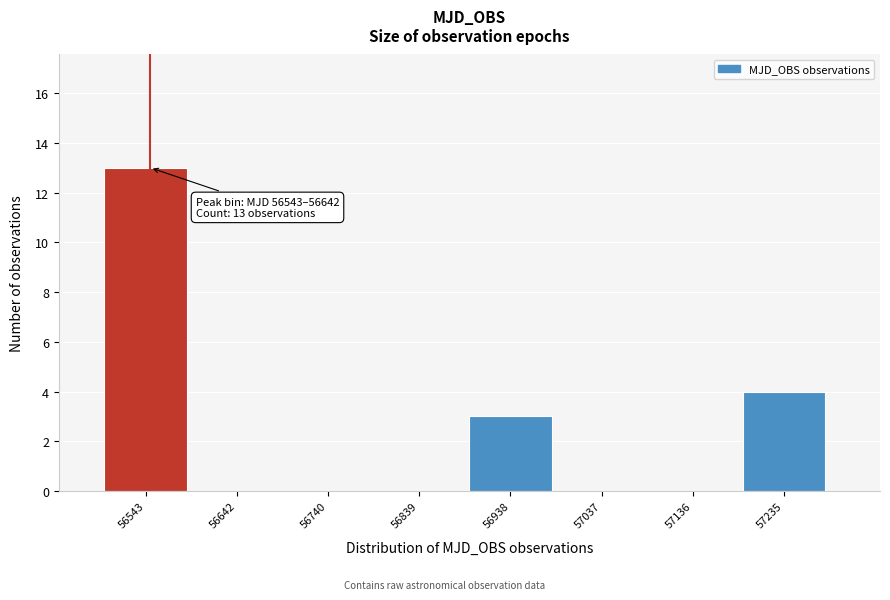

Reading left to right, list all the values displayed in this chart.

56543=13	56642=0	56740=0	56839=0	56938=3	57037=0	57136=0	57235=4